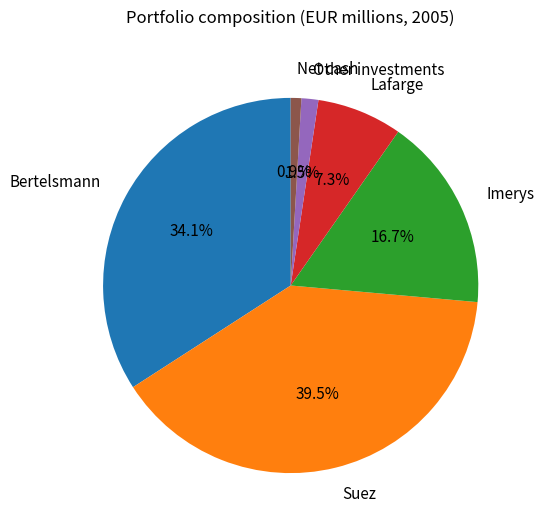

Is Imerys the majority of the pie?

No